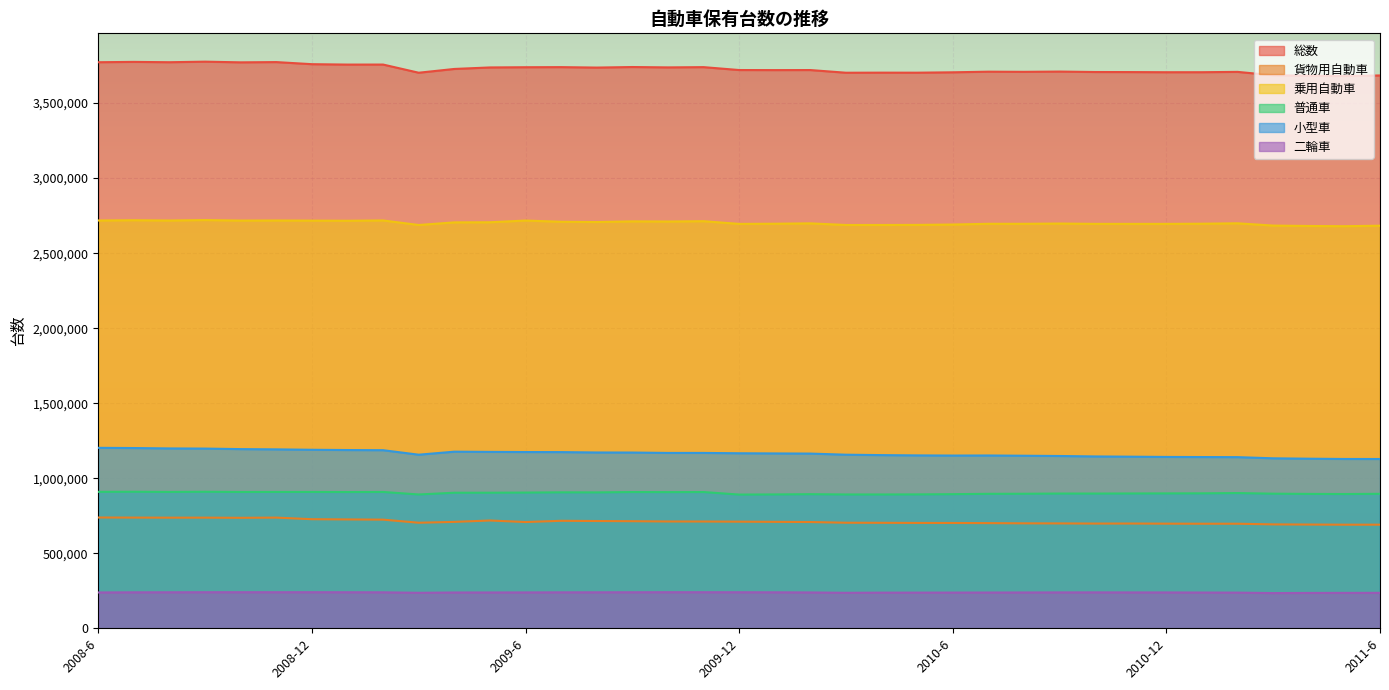

What is the approximate value of 小型車 at 2008-10?

1194172